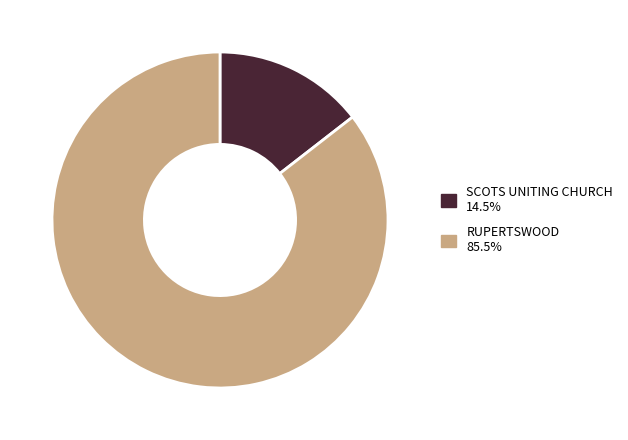

Approximately how many times larger is the value at RUPERTSWOOD compared to SCOTS UNITING CHURCH?

5.9